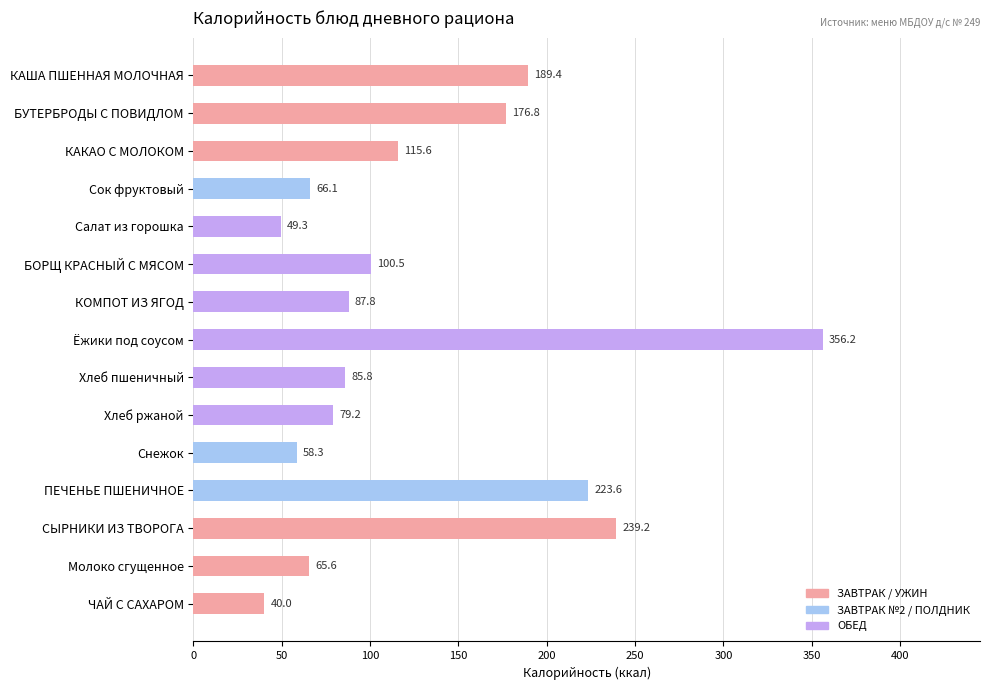

What is the maximum value shown in the chart?

356.2